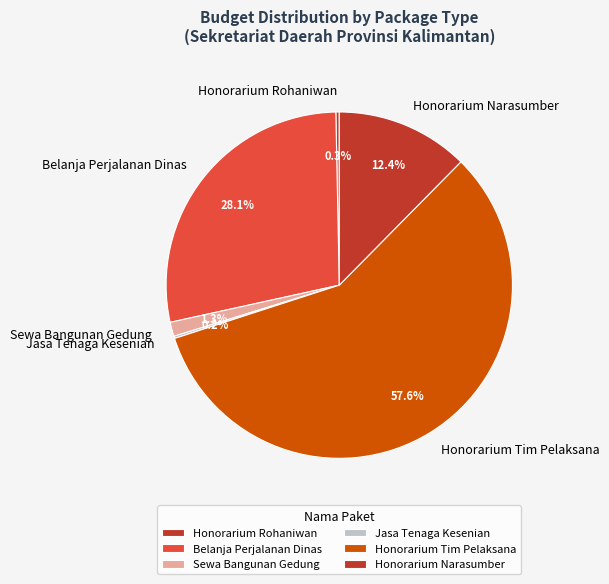

Which slice represents more than half of the pie?

Honorarium Tim Pelaksana